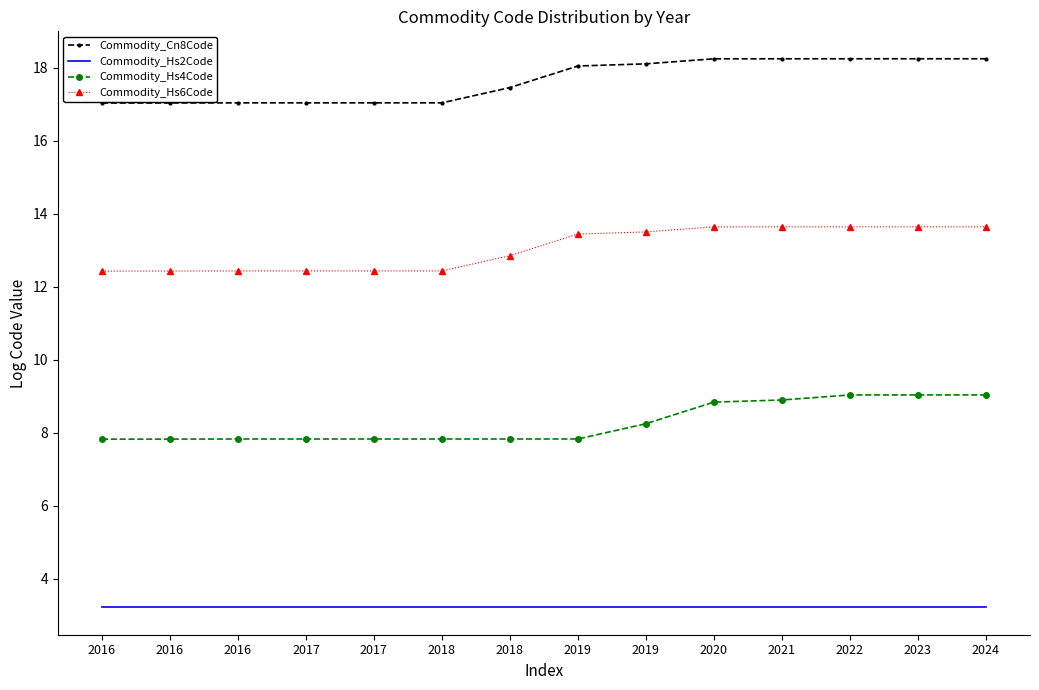

What is the value of the Commodity_Hs2Code point at the 12th from the left?

3.2